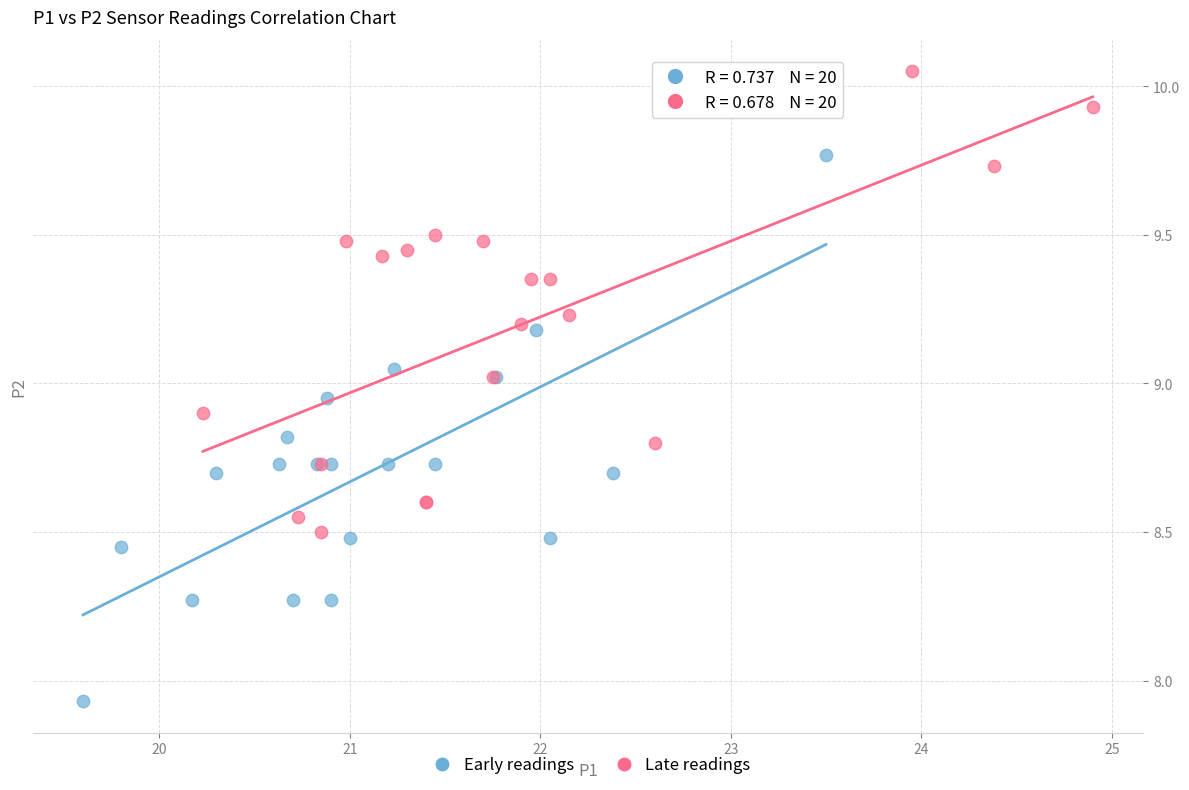

Which series has the largest Y range (max minus min)?

Early readings